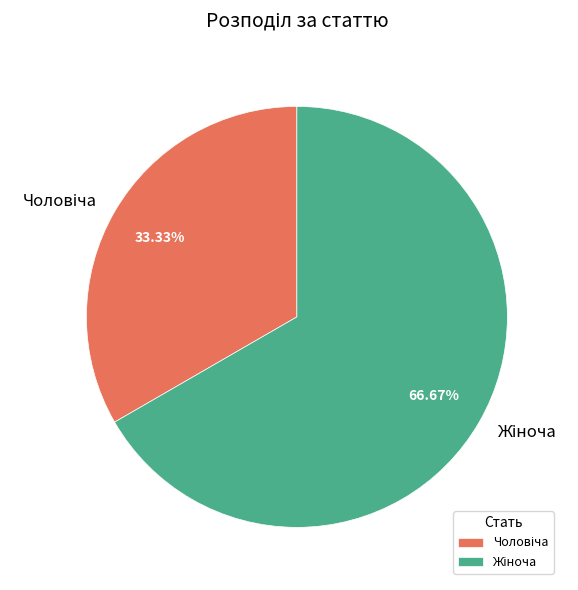

Is there any slice that represents more than half of the pie?

Yes